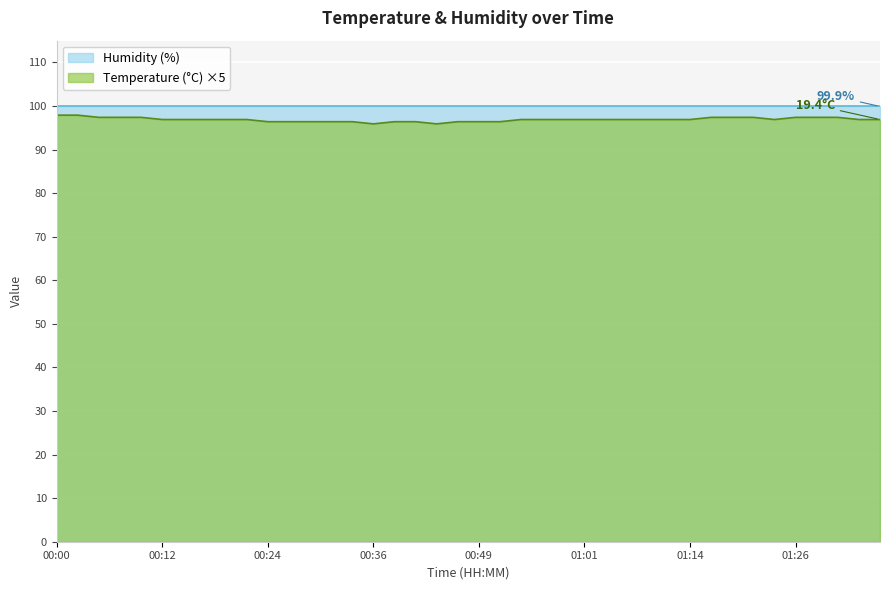

What is the maximum value shown in the chart?

99.9